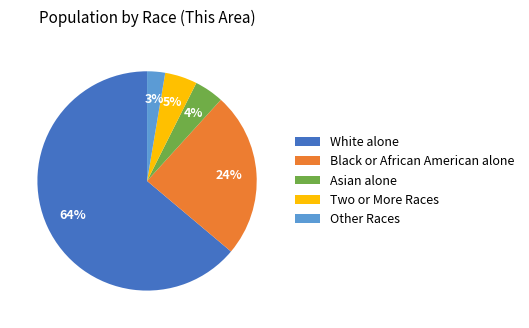

Do Two or More Races and White alone together represent more than half of the pie?

Yes